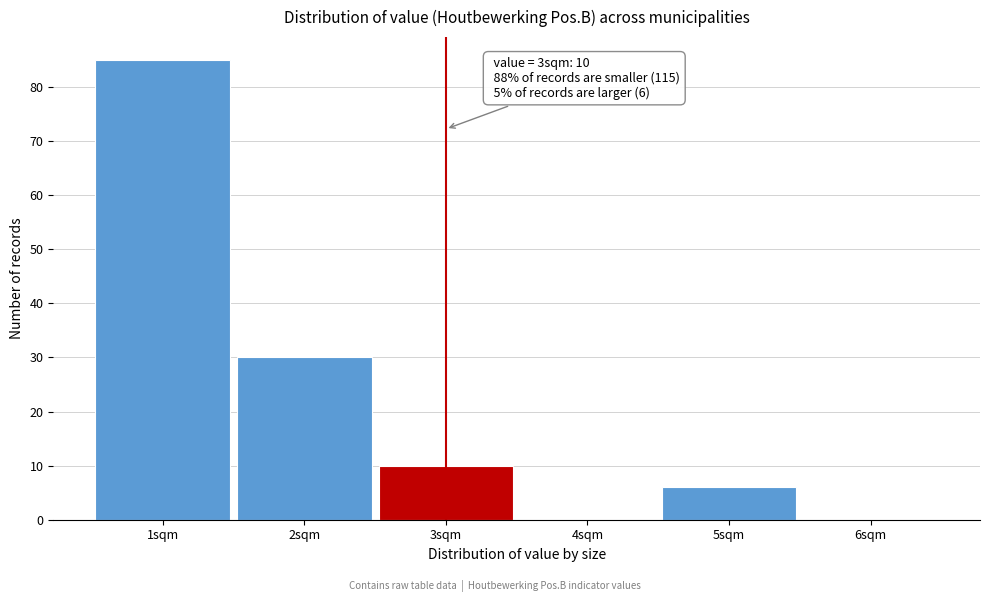

Reading right to left, transcribe all the data shown in this chart.

6sqm=0	5sqm=6	4sqm=0	3sqm=10	2sqm=30	1sqm=85